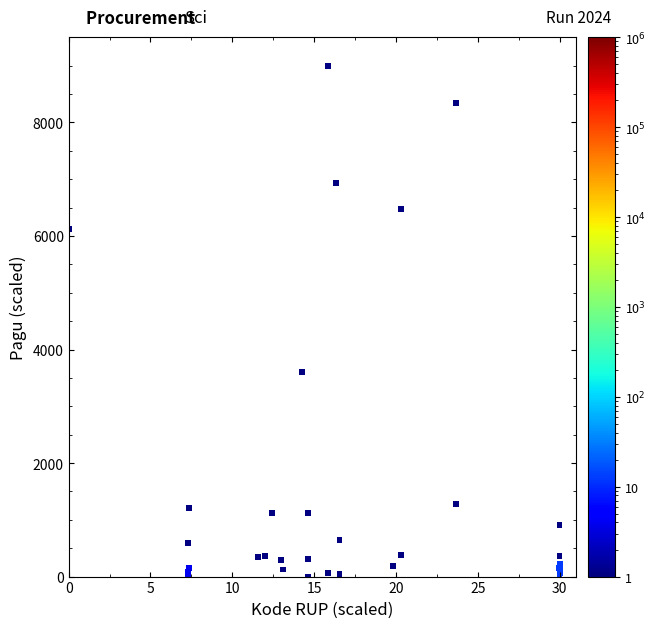

What Y value in the scatter plot is closest to 4500?

3610.9